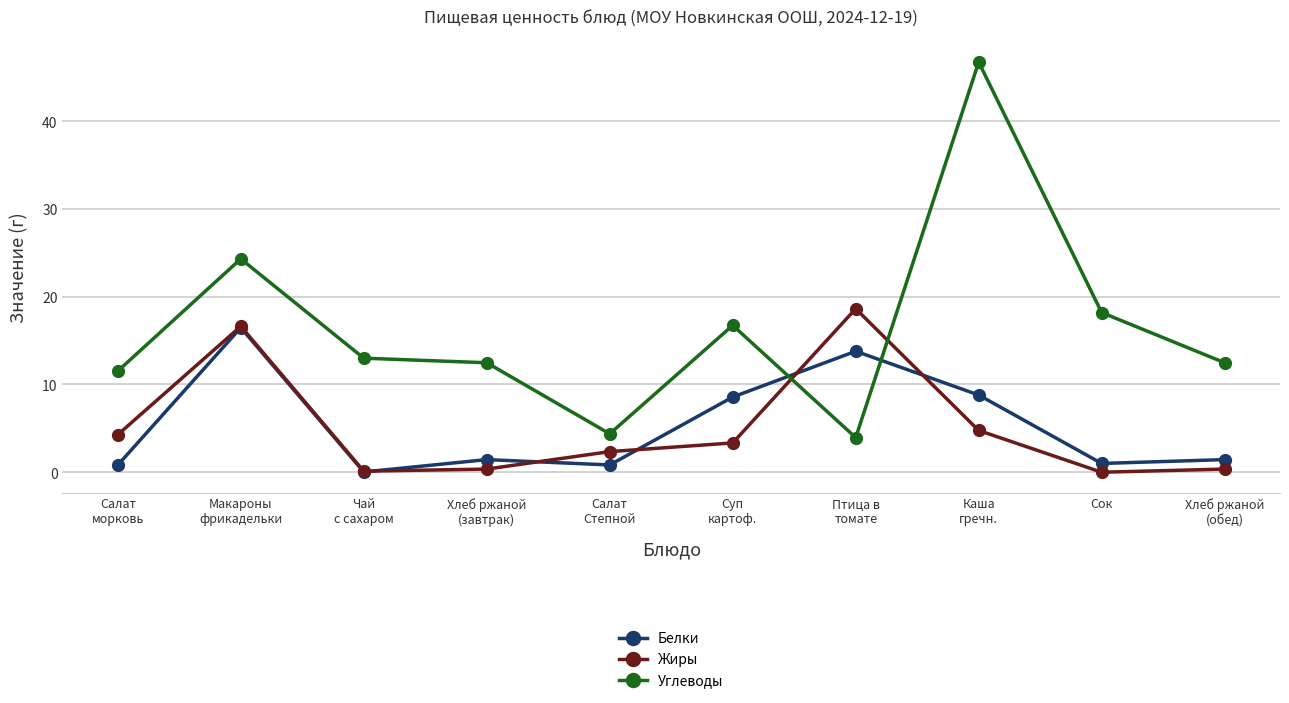

What is the maximum value shown in the chart?

46.7